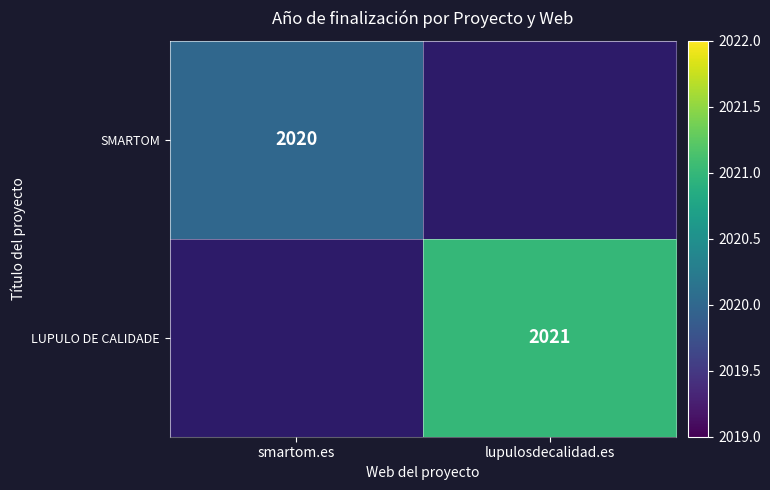

At which category does the chart reach its peak across all series?

lupulosdecalidad.es